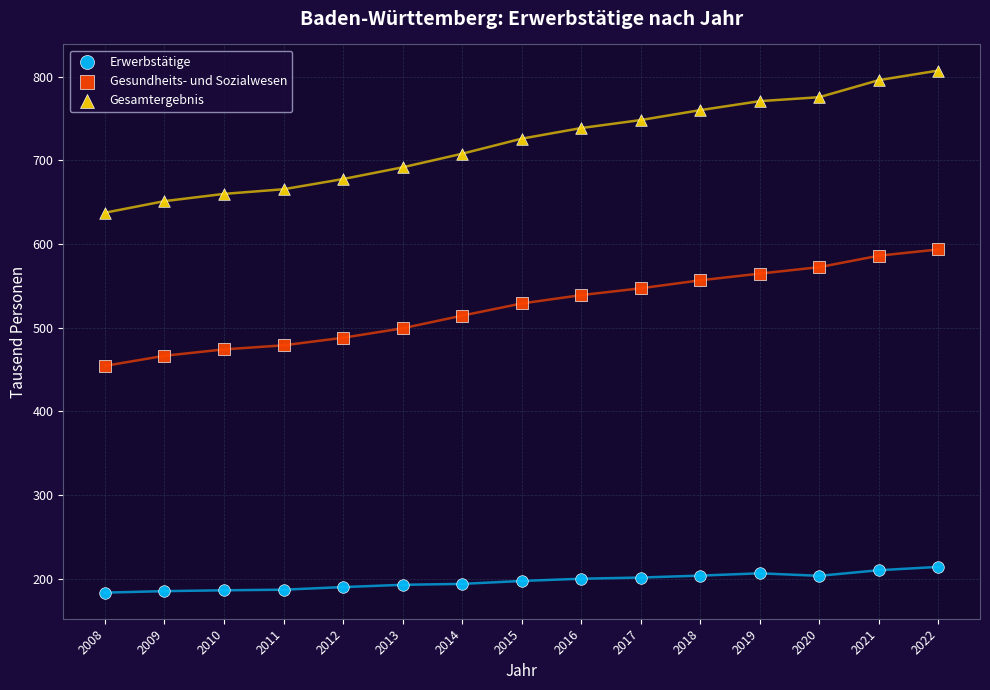

What are all the series names shown in the legend?

Erwerbstätige, Gesundheits- und Sozialwesen, Gesamtergebnis